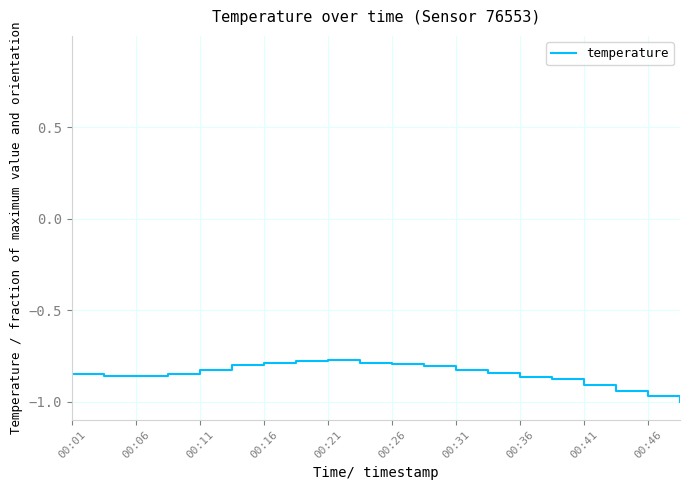

True or false: the data shows -1.4 at 00:06.

False